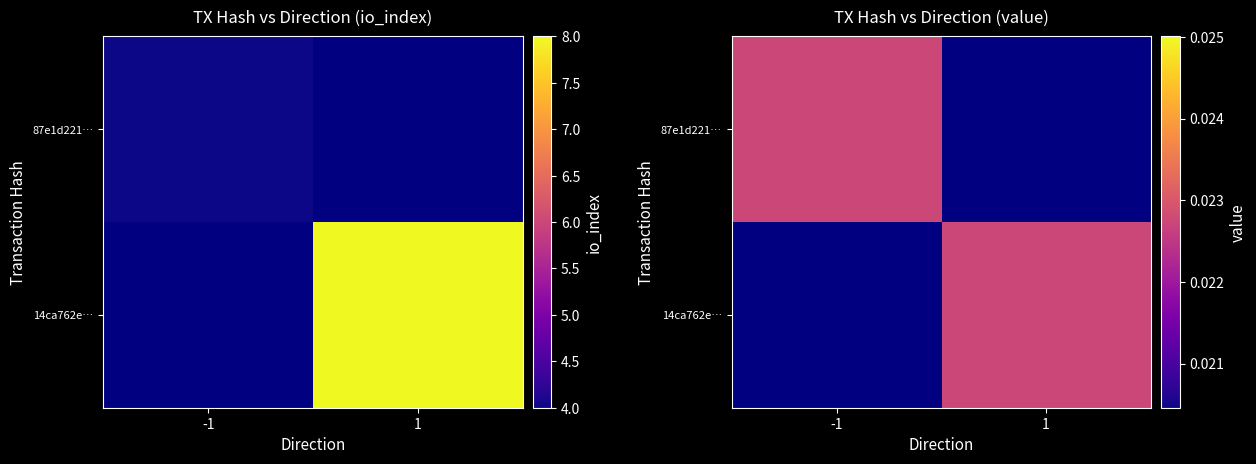

Rank the series by their maximum value, from lowest to highest.

87e1d221…, 14ca762e…